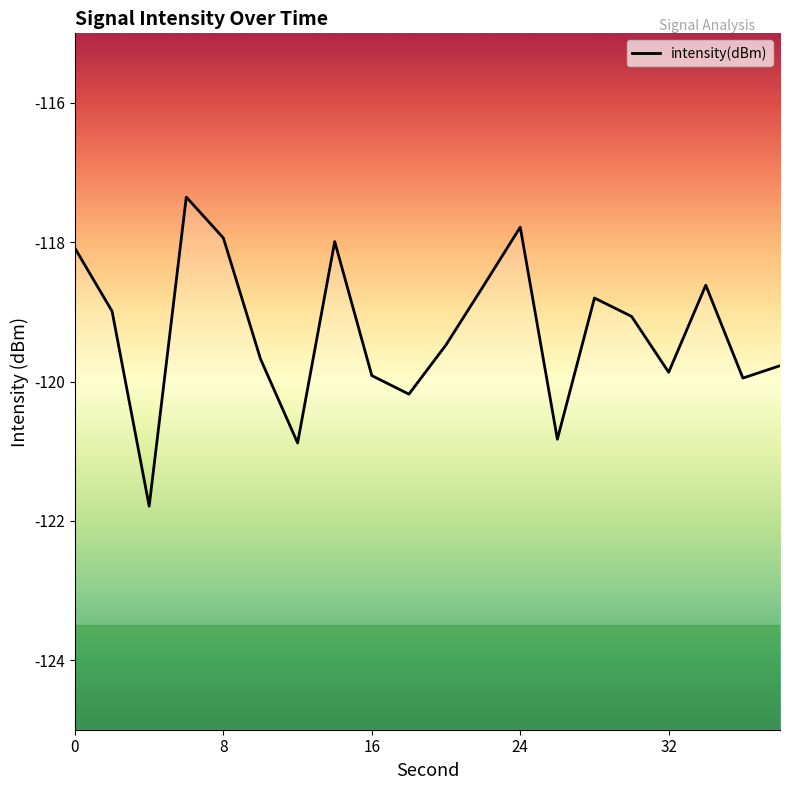

The chart shows a value of -119.9 at 32. True or false?

True